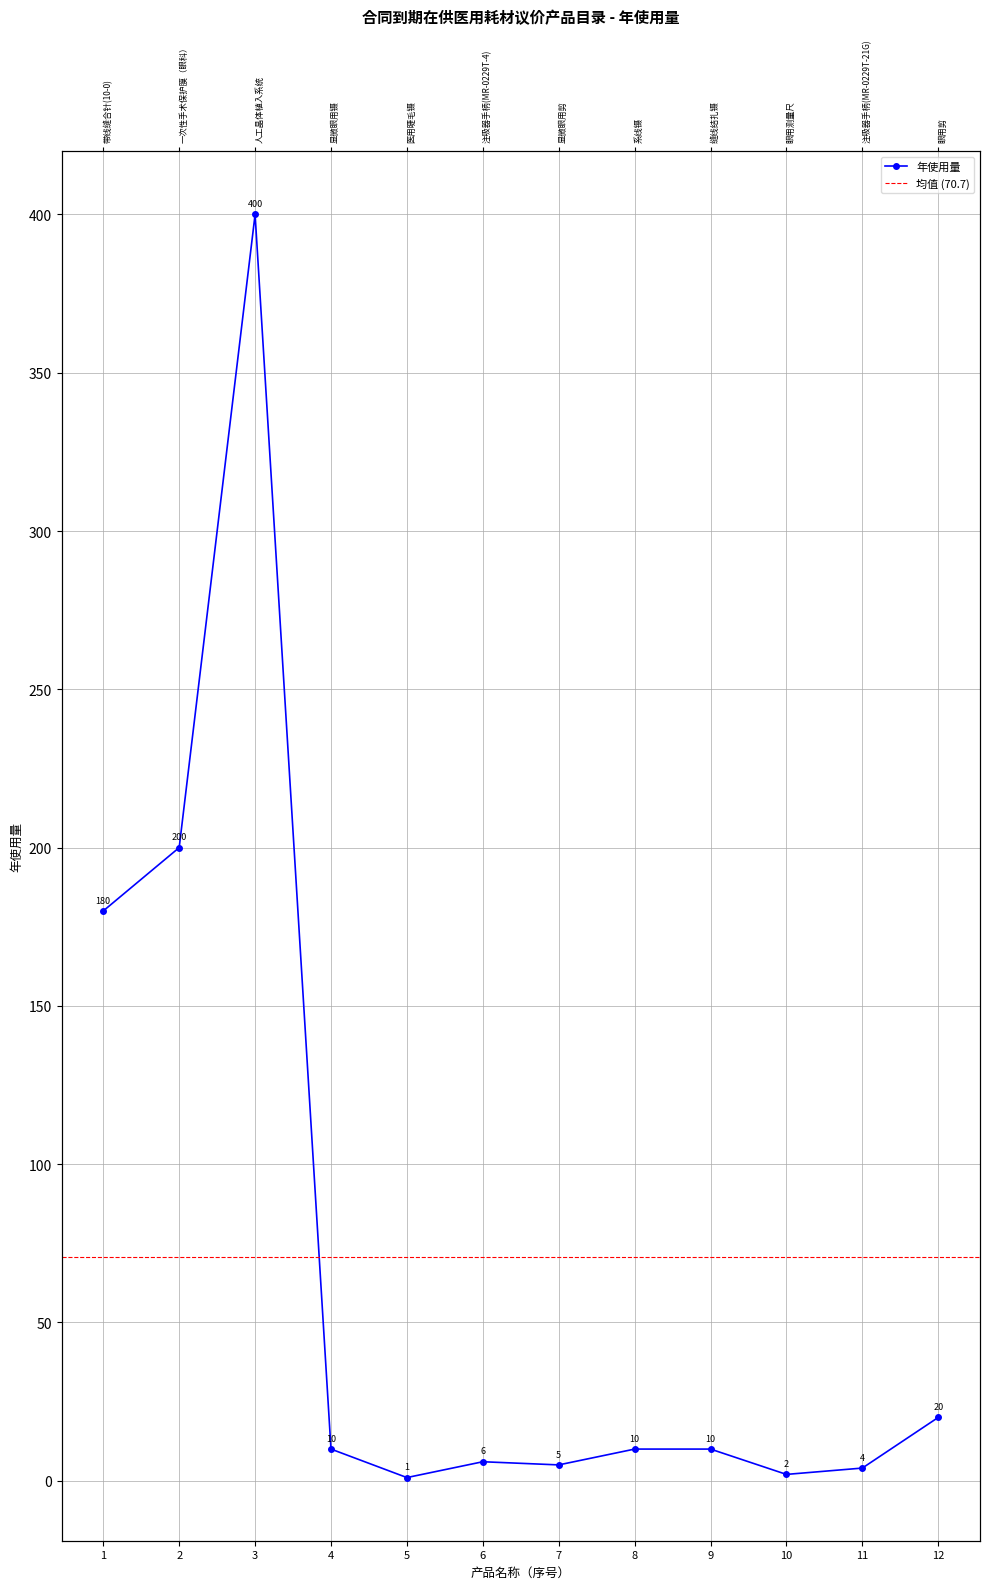

What is the greatest value displayed?

400